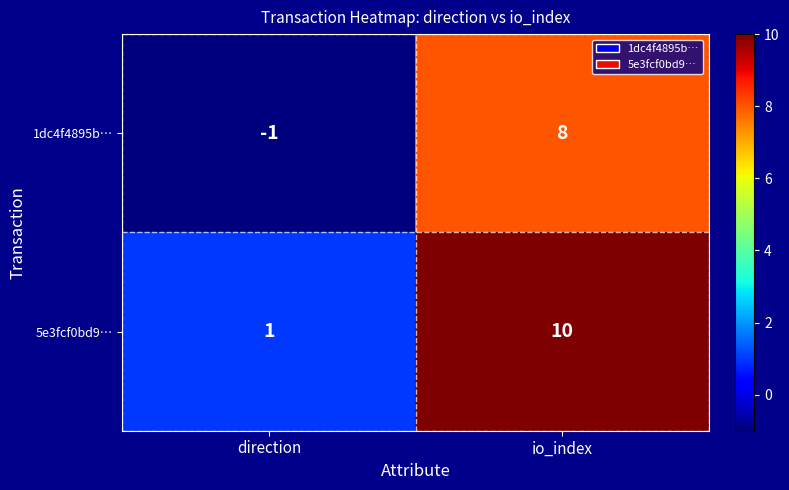

Where is 5e3fcf0bd9… nearest to the value 5?

direction